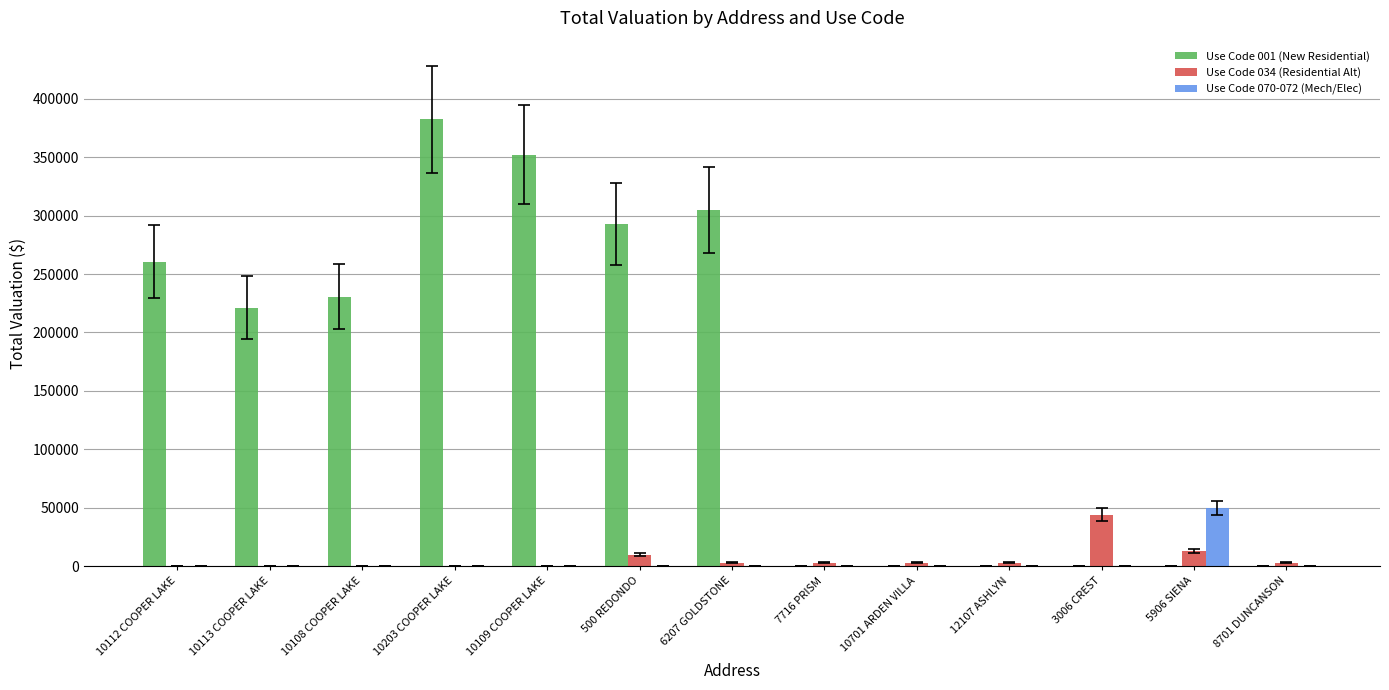

At which label does Use Code 034 (Residential Alt) first exceed 3000?

500 REDONDO